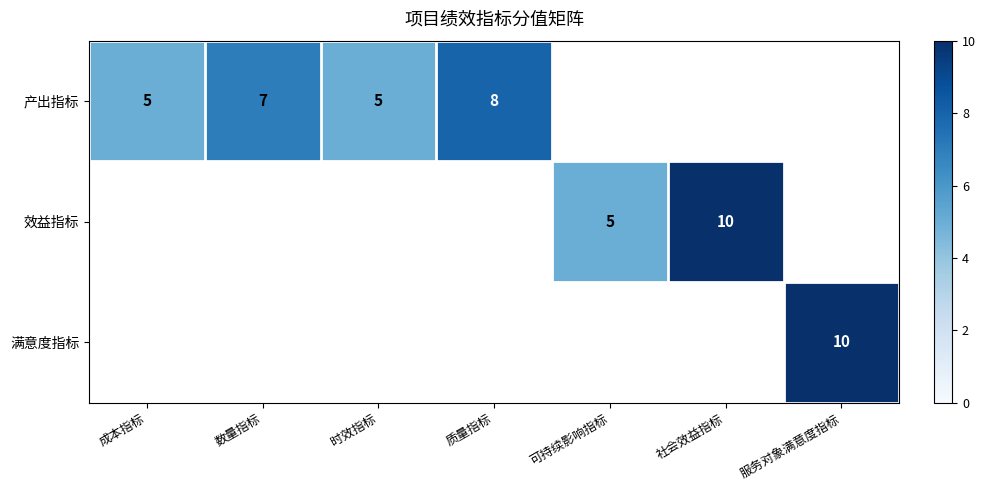

True or false: 产出指标 has a value of 5 at 成本指标.

True